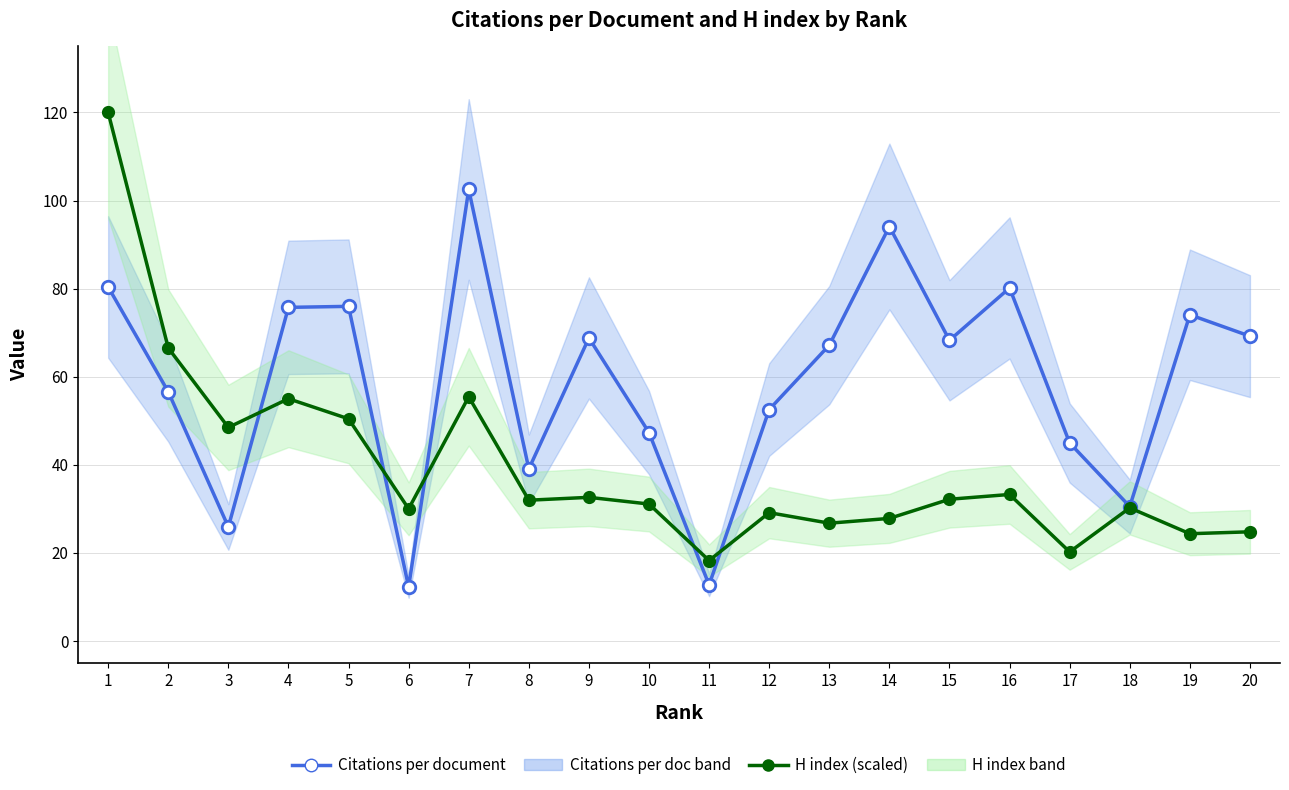

Is it true that H index (scaled) equals 31.1 at 10?

True